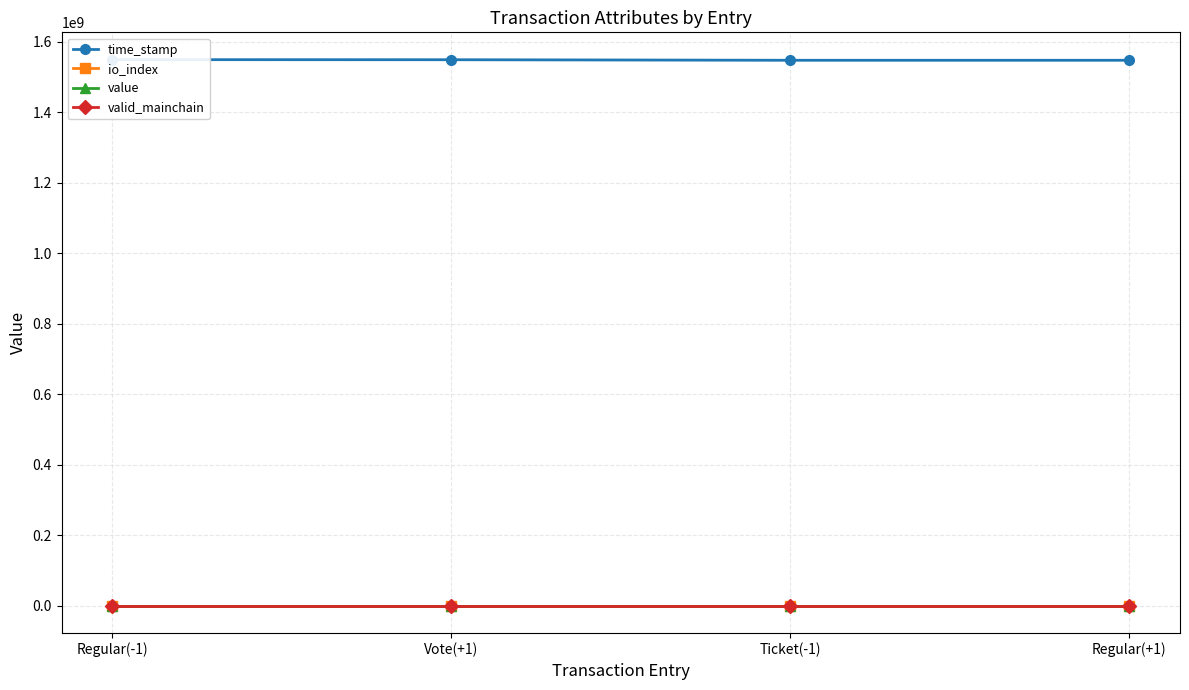

Reading right to left, extract all data points from this chart.

time_stamp: Regular(+1)=1548079431.0	Ticket(-1)=1548079674.0	Vote(+1)=1549632347.0	Regular(-1)=1549903279.0
io_index: Regular(+1)=0.0	Ticket(-1)=0.0	Vote(+1)=2.0	Regular(-1)=4.0
value: Regular(+1)=110.5	Ticket(-1)=110.5	Vote(+1)=111.6	Regular(-1)=111.6
valid_mainchain: Regular(+1)=1.0	Ticket(-1)=1.0	Vote(+1)=1.0	Regular(-1)=1.0